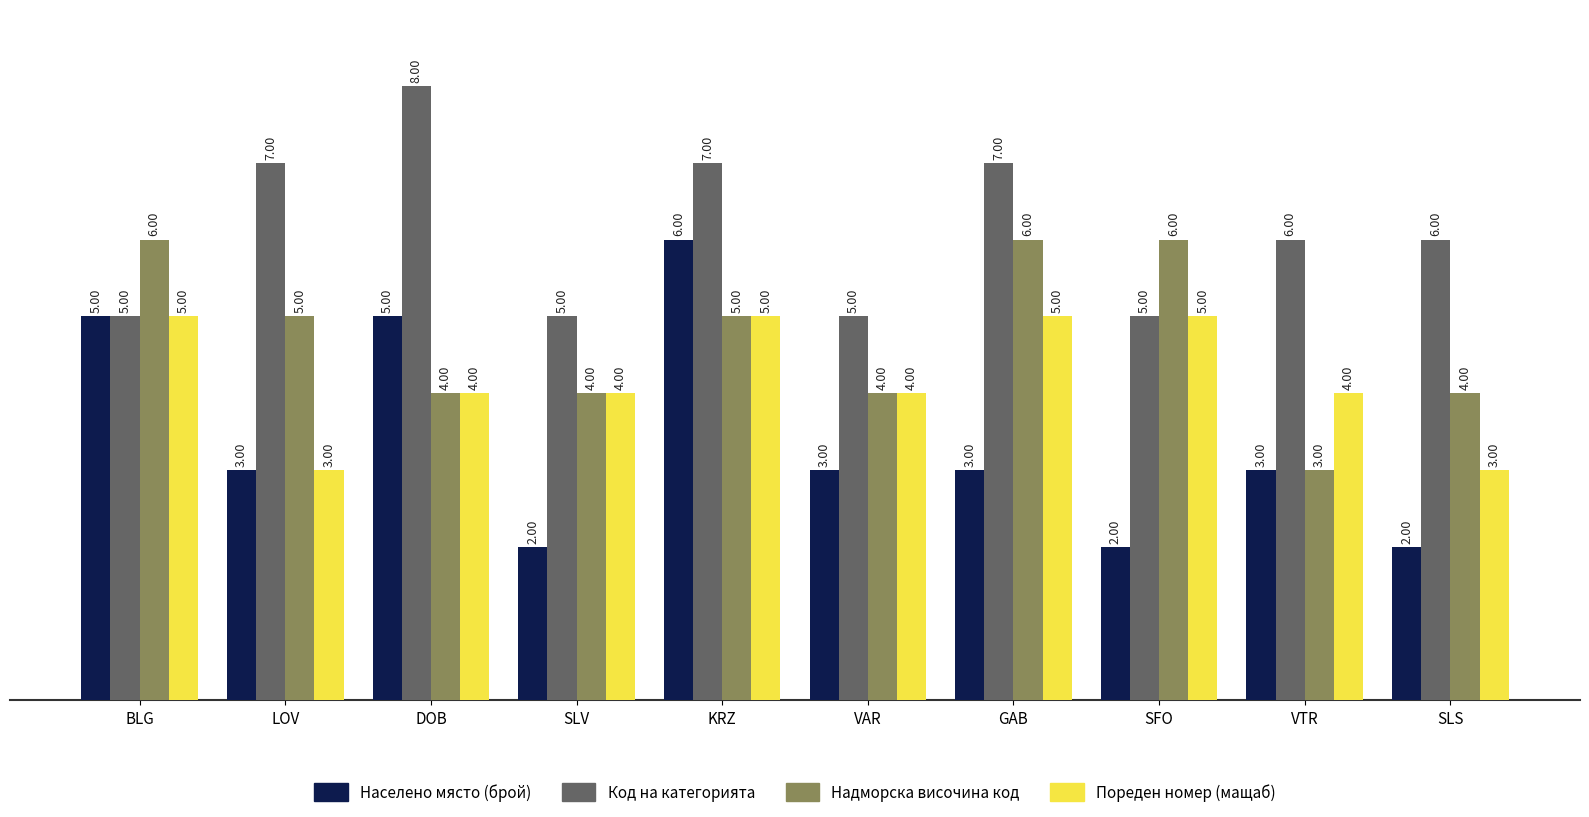

What is the total value across all series at SFO?

18